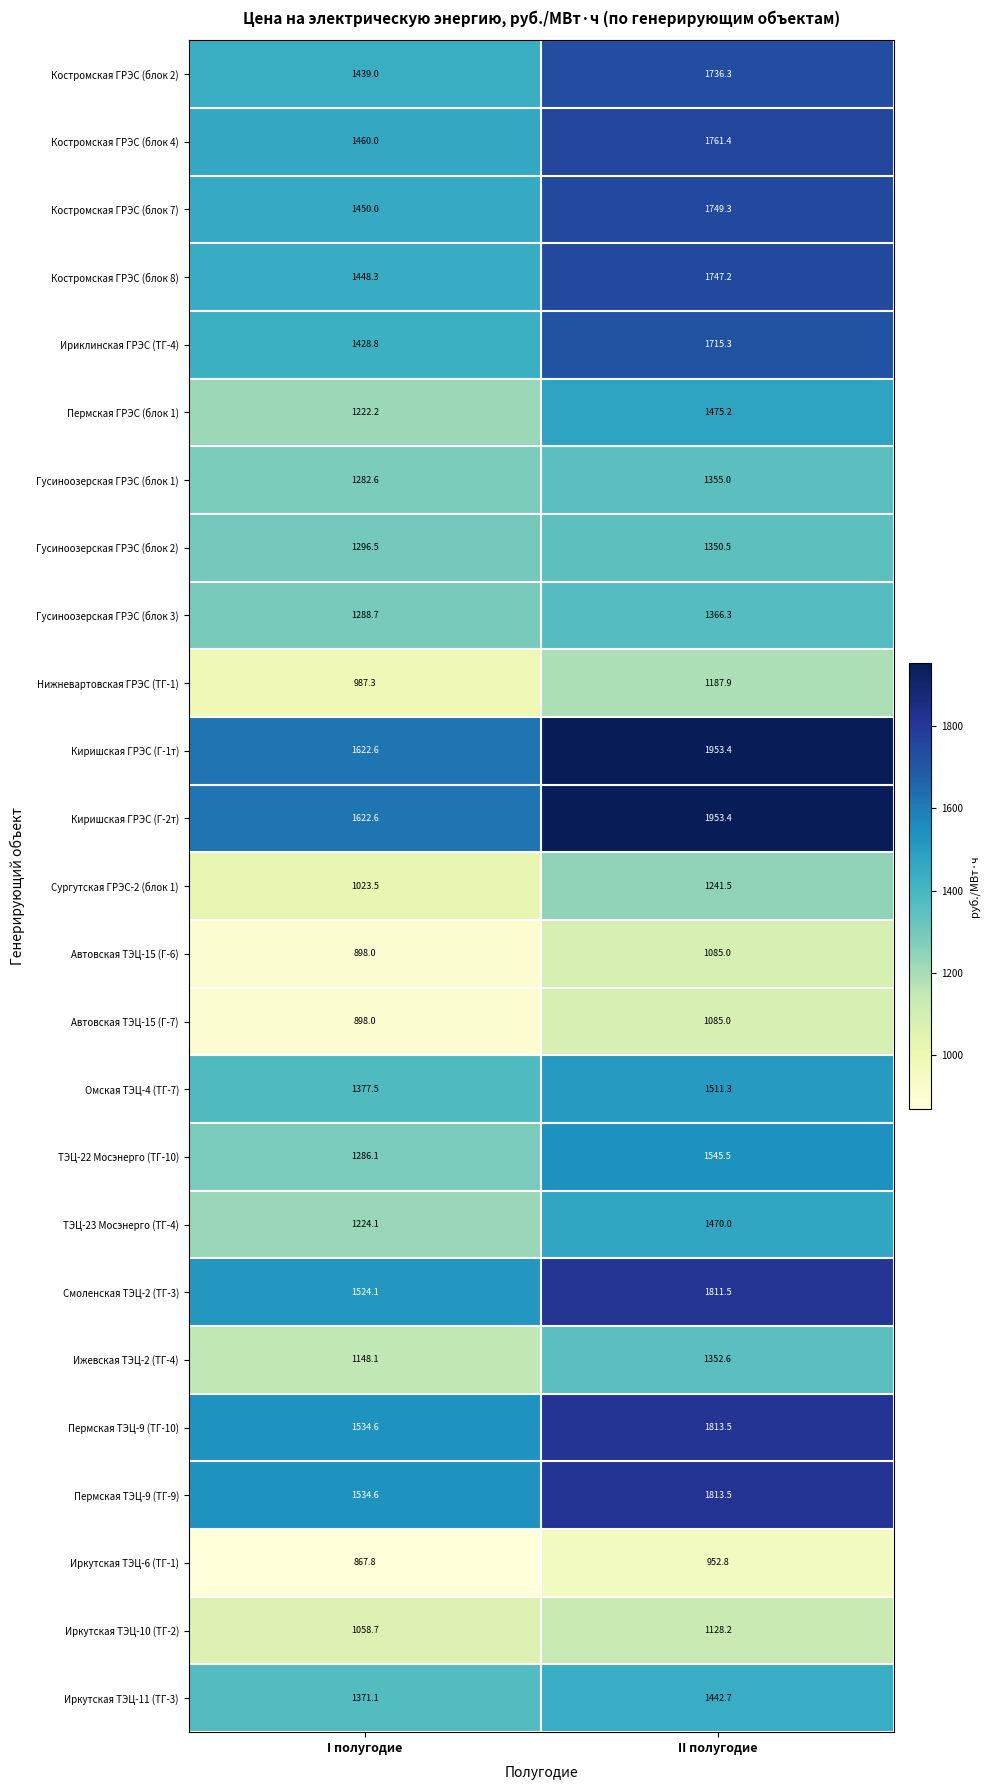

What is the difference between the maximum and minimum values in the Пермская ГРЭС (блок 1) series?

253.0